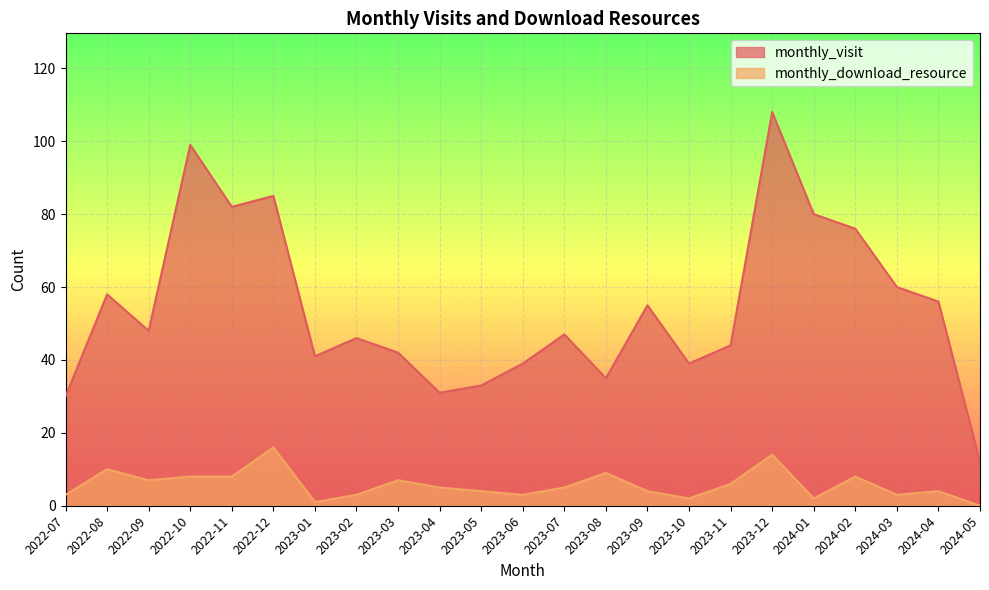

The monthly_download_resource series shows 12 at 2022-11. True or false?

False